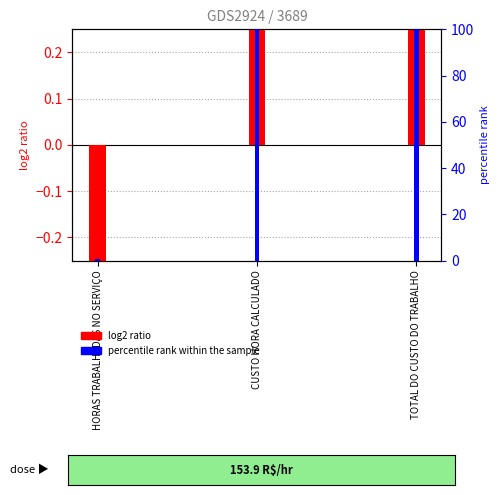

Which category has the highest value across all series?

CUSTO HORA CALCULADO